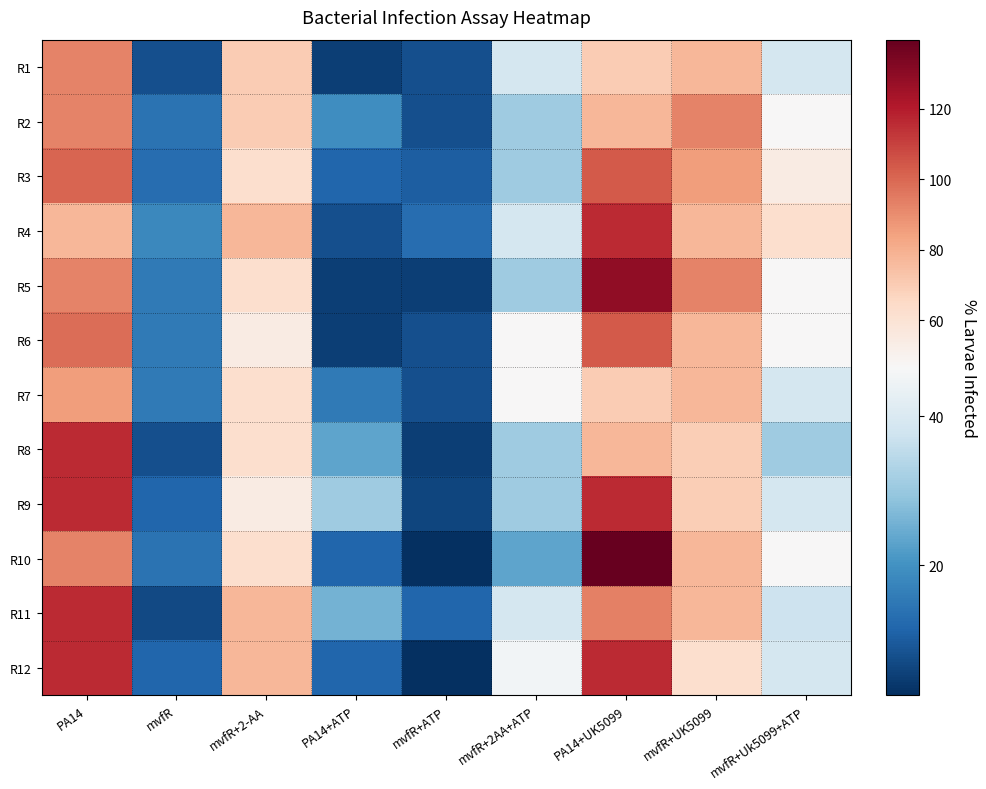

Reading right to left, transcribe all the data shown in this chart.

R1: mvfR+Uk5099+ATP=38.8	mvfR+UK5099=77.6	PA14+UK5099=69.8	mvfR+2AA+ATP=38.8	mvfR+ATP=7.8	PA14+ATP=5.2	mvfR+2-AA=69.8	mvfR=7.8	PA14=93.1
R2: mvfR+Uk5099+ATP=46.6	mvfR+UK5099=93.1	PA14+UK5099=77.6	mvfR+2AA+ATP=31.0	mvfR+ATP=7.8	PA14+ATP=19.4	mvfR+2-AA=69.8	mvfR=14.0	PA14=93.1
R3: mvfR+Uk5099+ATP=54.3	mvfR+UK5099=85.3	PA14+UK5099=103.4	mvfR+2AA+ATP=31.0	mvfR+ATP=10.3	PA14+ATP=11.6	mvfR+2-AA=62.1	mvfR=12.9	PA14=100.9
R4: mvfR+Uk5099+ATP=62.1	mvfR+UK5099=77.6	PA14+UK5099=116.4	mvfR+2AA+ATP=38.8	mvfR+ATP=12.9	PA14+ATP=7.8	mvfR+2-AA=77.6	mvfR=18.1	PA14=77.6
R5: mvfR+Uk5099+ATP=46.6	mvfR+UK5099=93.1	PA14+UK5099=129.3	mvfR+2AA+ATP=31.0	mvfR+ATP=5.2	PA14+ATP=5.2	mvfR+2-AA=62.1	mvfR=15.5	PA14=93.1
R6: mvfR+Uk5099+ATP=46.6	mvfR+UK5099=77.6	PA14+UK5099=103.4	mvfR+2AA+ATP=46.6	mvfR+ATP=7.8	PA14+ATP=5.2	mvfR+2-AA=54.3	mvfR=15.5	PA14=98.3
R7: mvfR+Uk5099+ATP=38.8	mvfR+UK5099=77.6	PA14+UK5099=69.8	mvfR+2AA+ATP=46.6	mvfR+ATP=7.8	PA14+ATP=15.5	mvfR+2-AA=62.1	mvfR=15.5	PA14=85.3
R8: mvfR+Uk5099+ATP=31.0	mvfR+UK5099=69.8	PA14+UK5099=77.6	mvfR+2AA+ATP=31.0	mvfR+ATP=5.2	PA14+ATP=23.3	mvfR+2-AA=62.1	mvfR=7.8	PA14=116.4
R9: mvfR+Uk5099+ATP=38.8	mvfR+UK5099=69.8	PA14+UK5099=116.4	mvfR+2AA+ATP=31.0	mvfR+ATP=6.2	PA14+ATP=31.0	mvfR+2-AA=54.3	mvfR=11.6	PA14=116.4
R10: mvfR+Uk5099+ATP=46.6	mvfR+UK5099=77.6	PA14+UK5099=139.7	mvfR+2AA+ATP=23.3	mvfR+ATP=2.6	PA14+ATP=11.6	mvfR+2-AA=62.1	mvfR=14.0	PA14=93.1
R11: mvfR+Uk5099+ATP=37.5	mvfR+UK5099=77.6	PA14+UK5099=93.1	mvfR+2AA+ATP=38.8	mvfR+ATP=11.6	PA14+ATP=25.9	mvfR+2-AA=77.6	mvfR=7.0	PA14=116.4
R12: mvfR+Uk5099+ATP=38.8	mvfR+UK5099=62.1	PA14+UK5099=116.4	mvfR+2AA+ATP=45.3	mvfR+ATP=2.6	PA14+ATP=11.6	mvfR+2-AA=77.6	mvfR=11.6	PA14=116.4